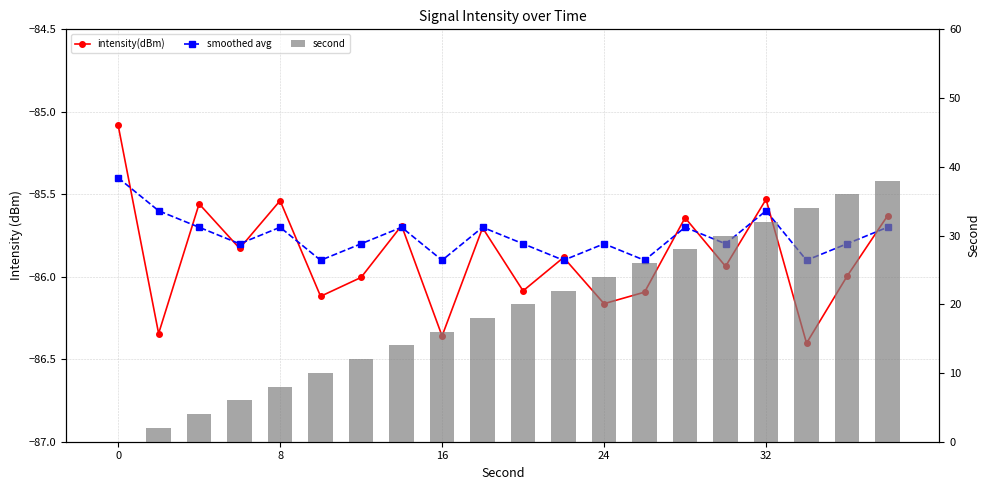

Rank the series at 24 from highest to lowest value.

second, smoothed avg, intensity(dBm)